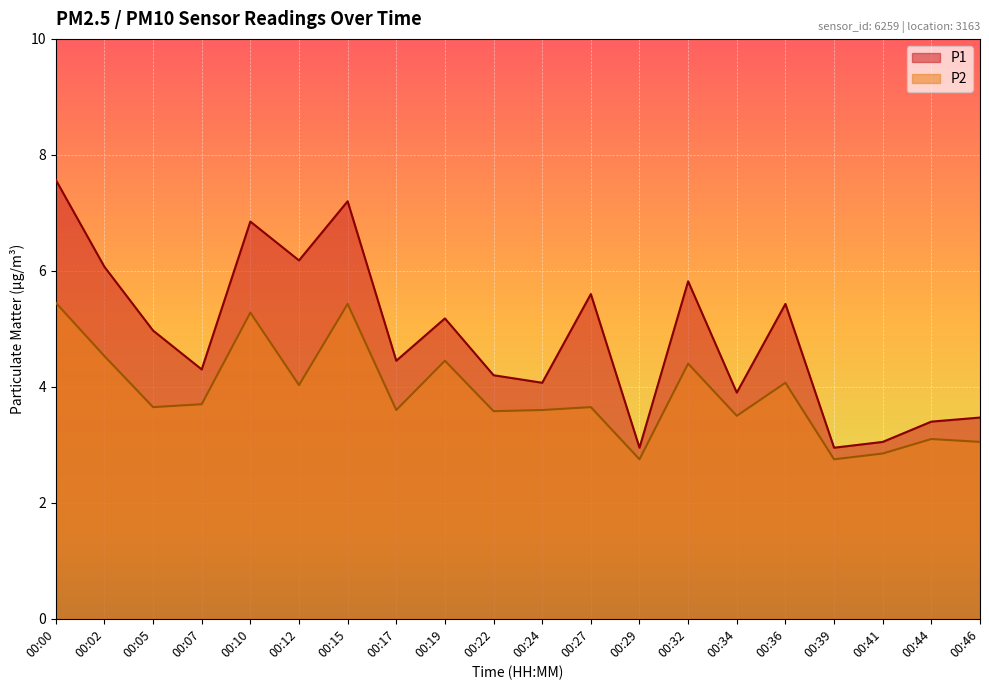

What is the difference between the second highest and minimum values in the P1 series?

4.2